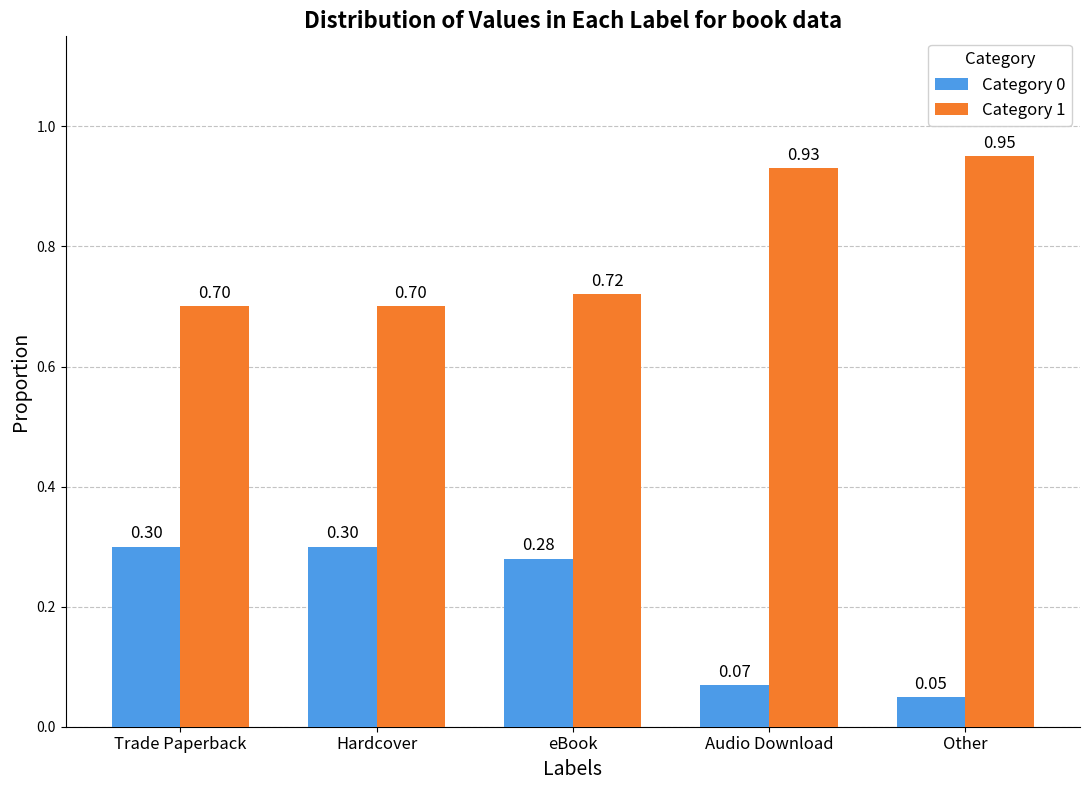

What is the total value across all series at Audio Download?

1.0